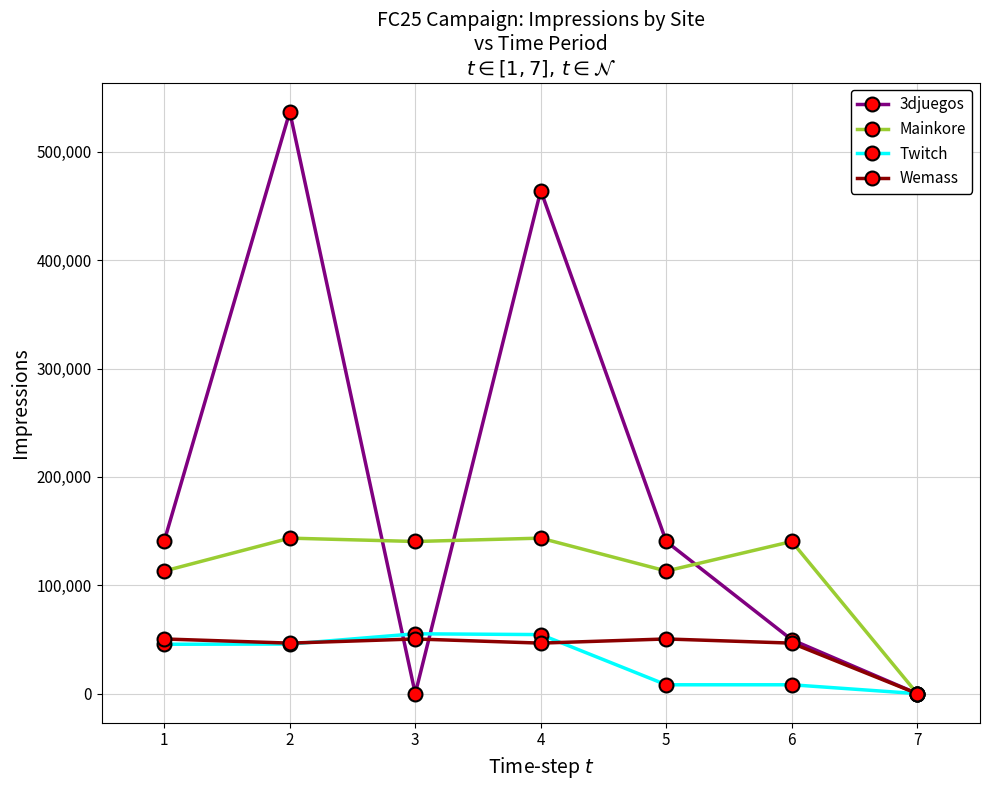

Which series has the largest total across all categories?

3djuegos